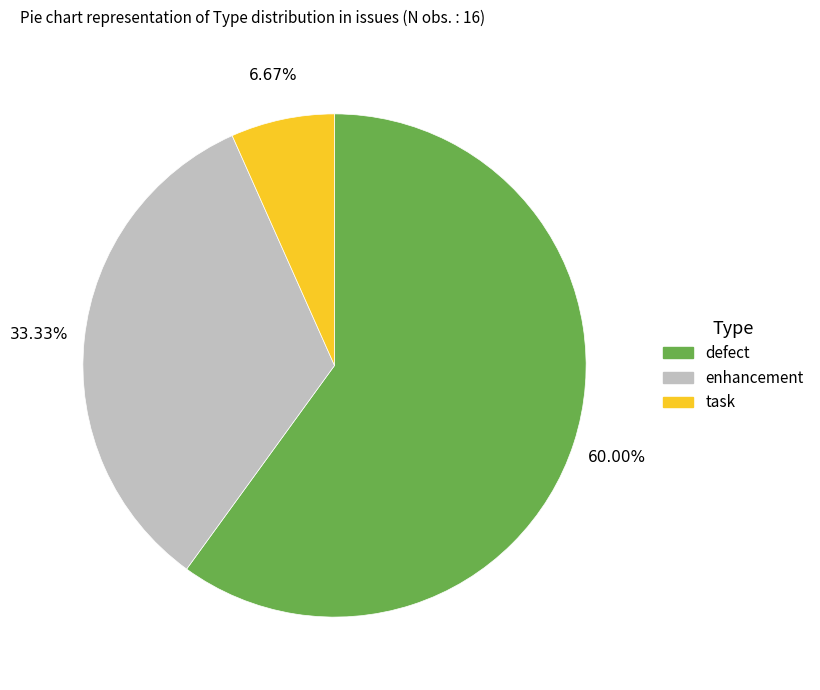

Is there a majority slice in this chart?

Yes